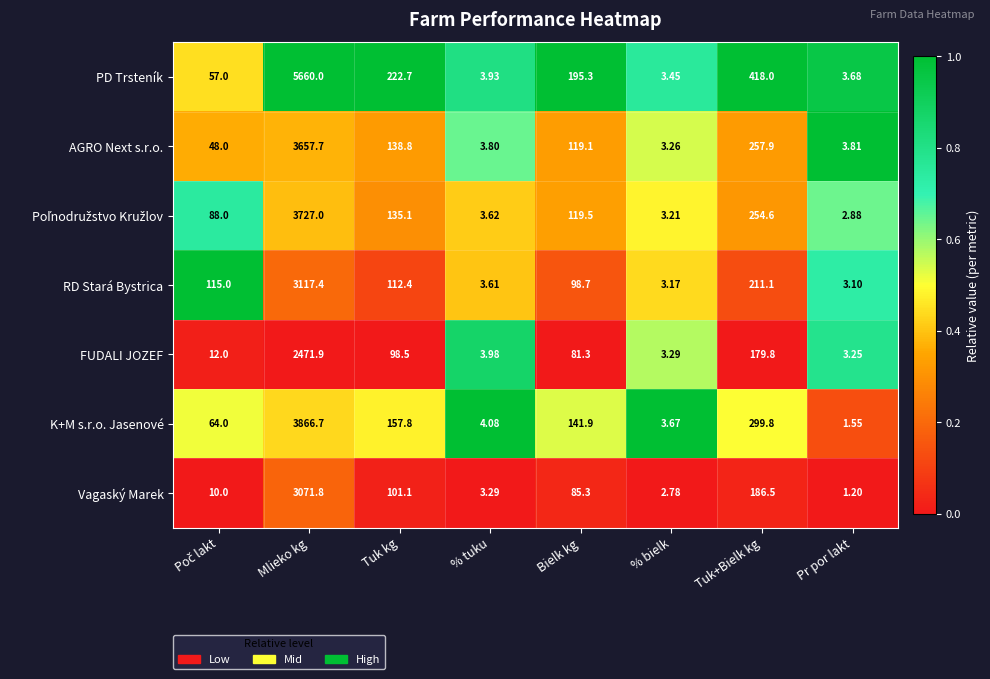

Which series changed the most between % tuku and Tuk+Bielk kg?

PD Trsteník